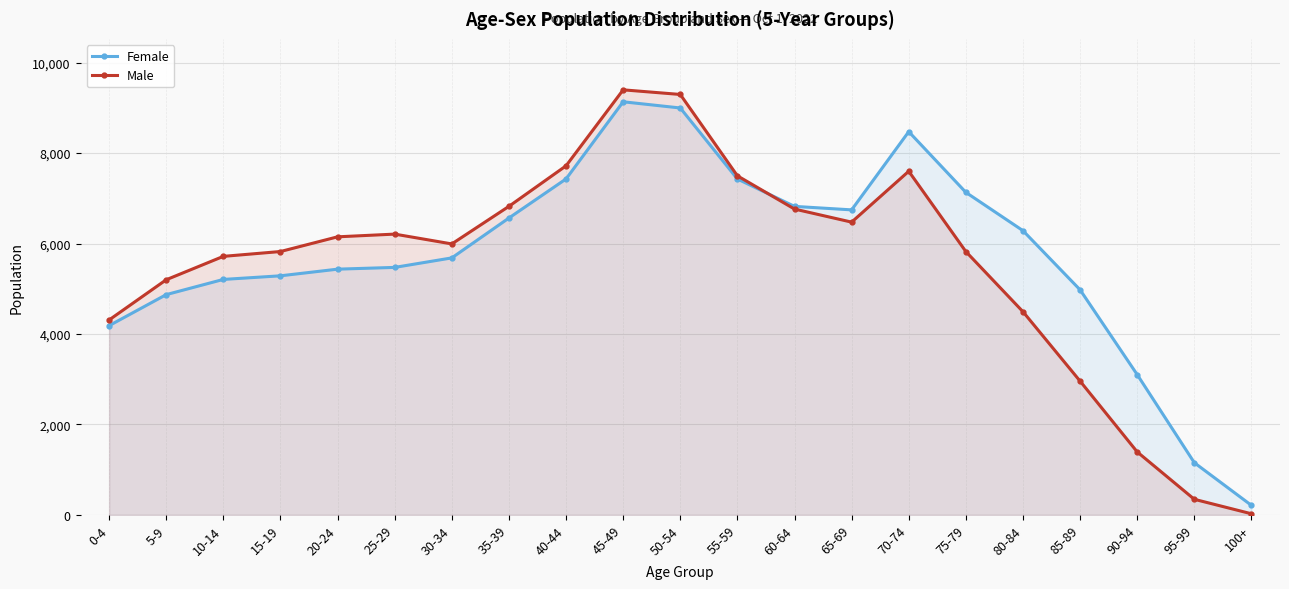

What is the highest value of the Female series?

9134